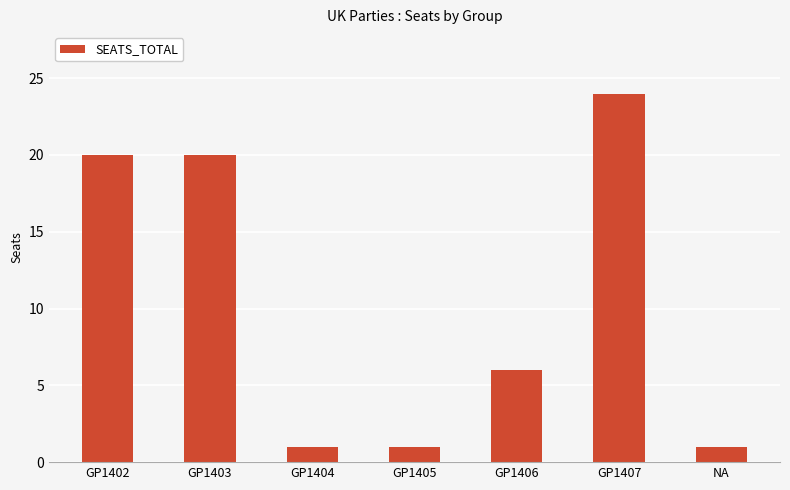

What is the sum of all values?

73